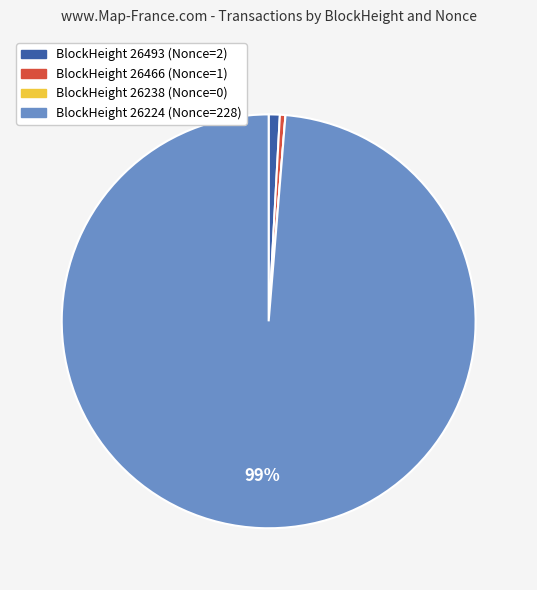

Is there a majority slice in this chart?

Yes